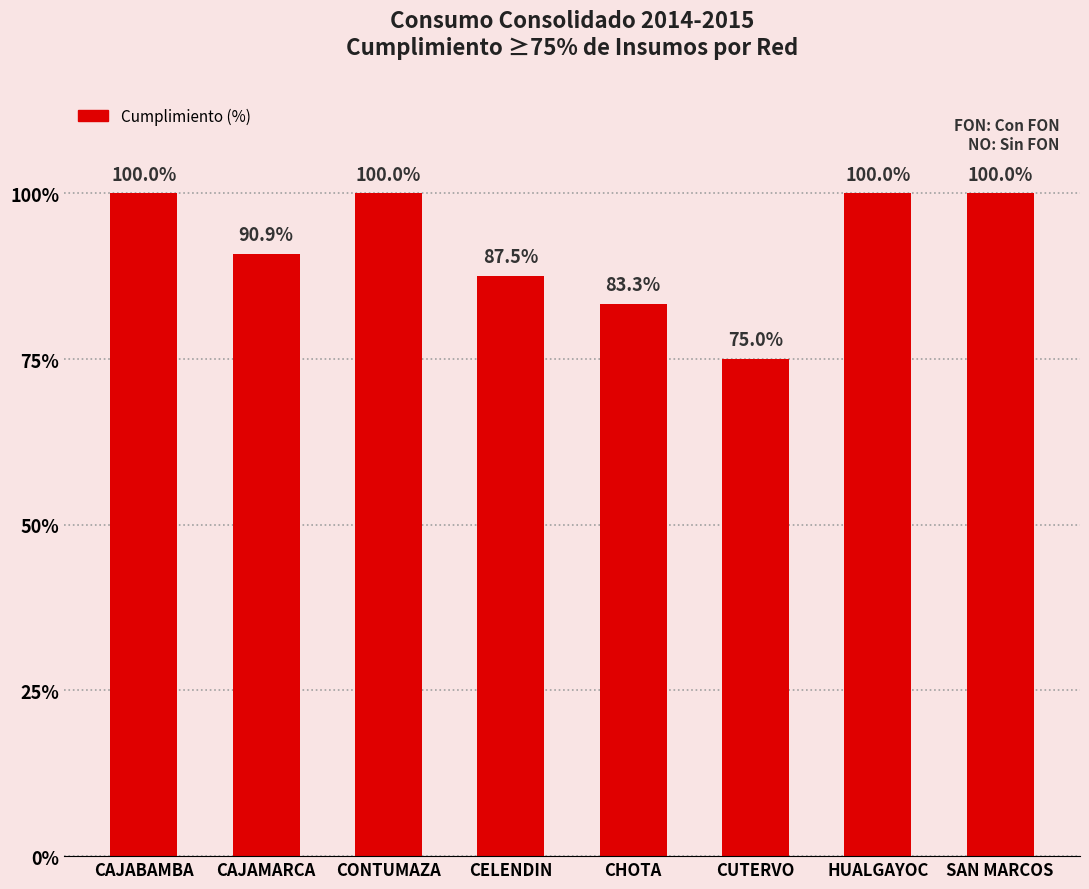

Which has a higher value, CONTUMAZA or CHOTA?

CONTUMAZA